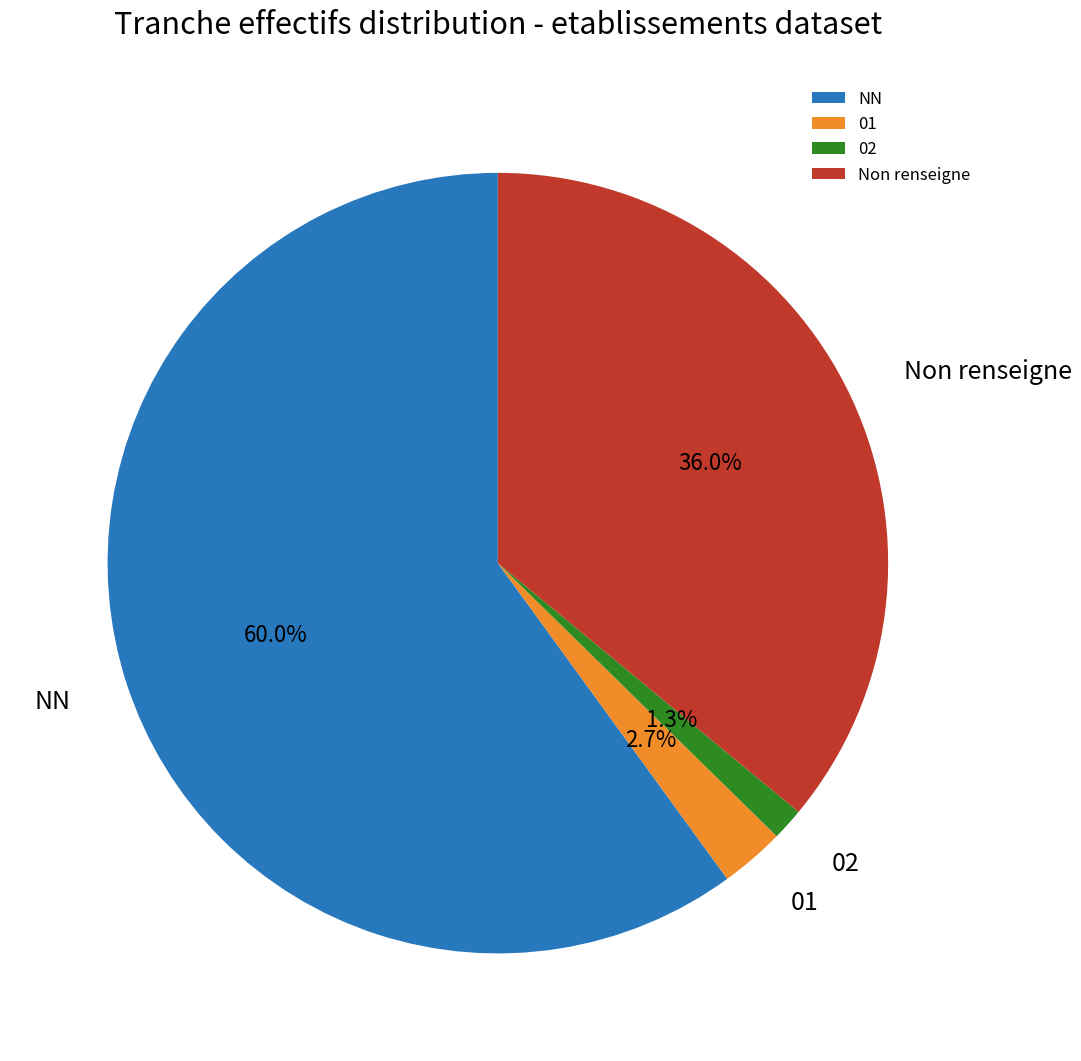

How many segments does this pie chart have?

4